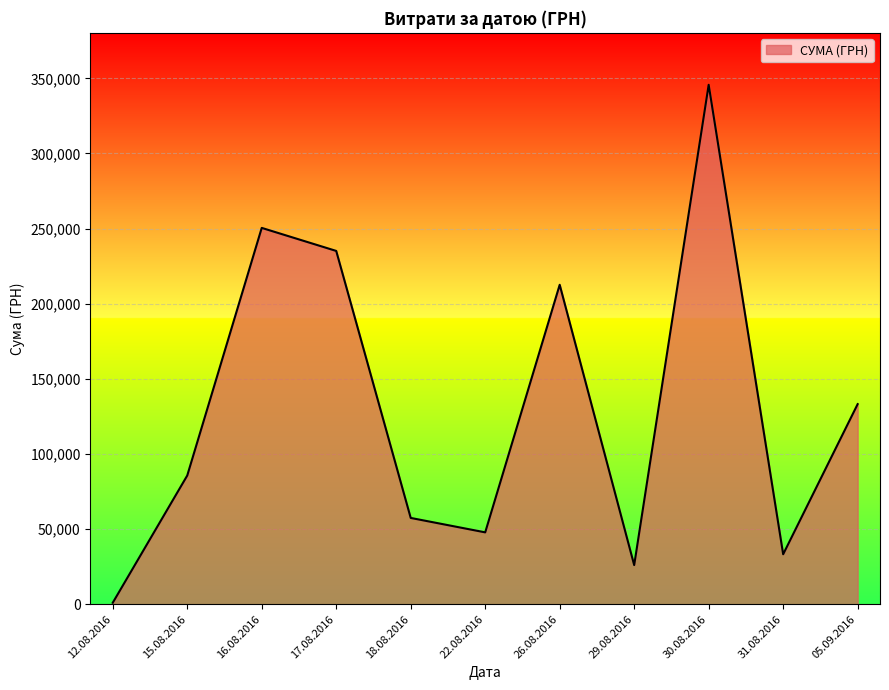

Is it true that the value at 29.08.2016 is 26048.1?

True